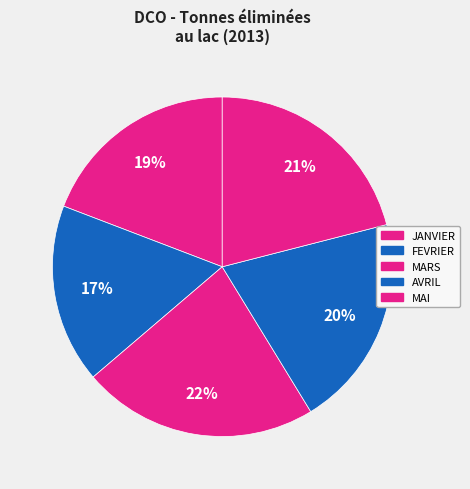

How many segments does this pie chart have?

5